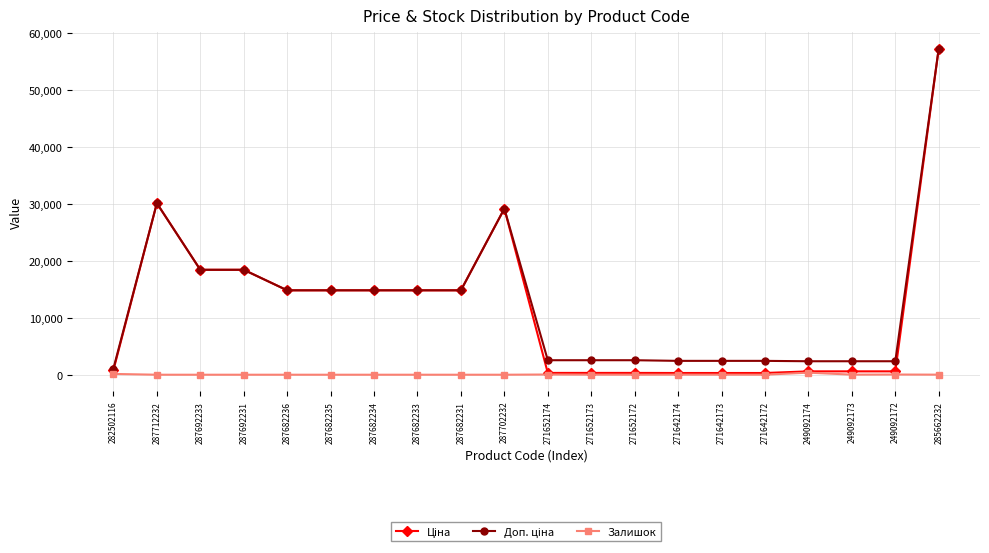

True or false: Залишок has a value of 0.0 at 287682231.

True